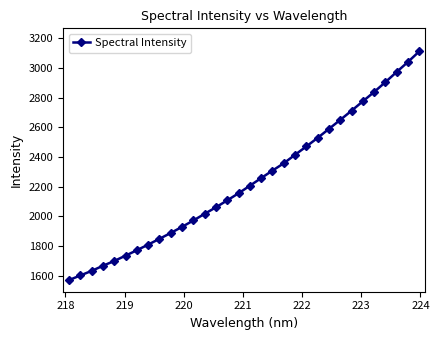

What is the average value?

2237.3